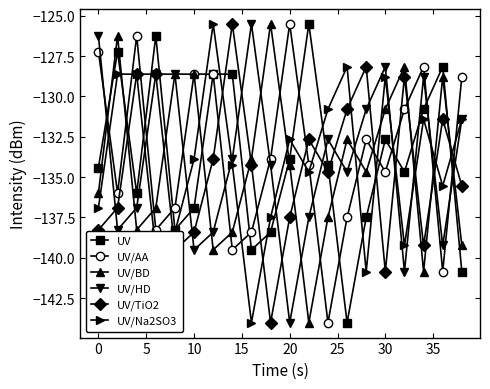

What is the value of the UV/AA point at the 20th from the left?

-128.8